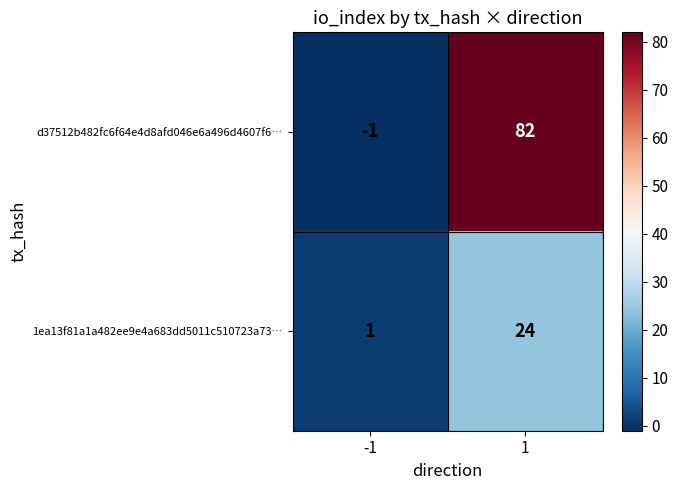

Which label corresponds to the largest value in the chart?

1